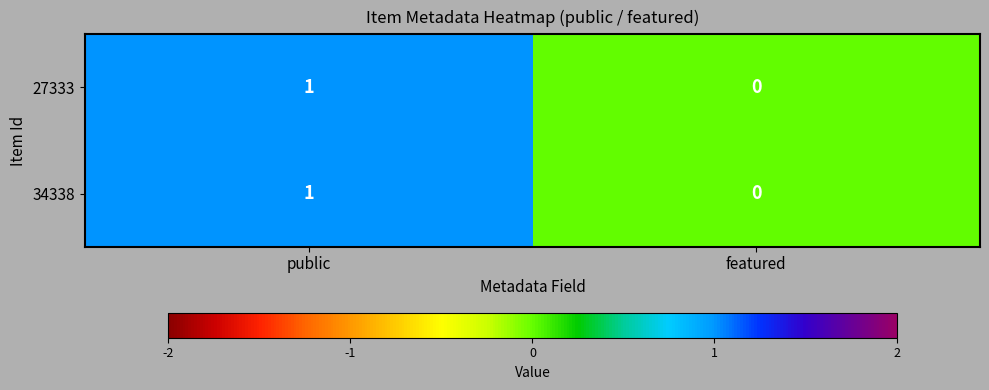

How many positive values does the 34338 series have?

1